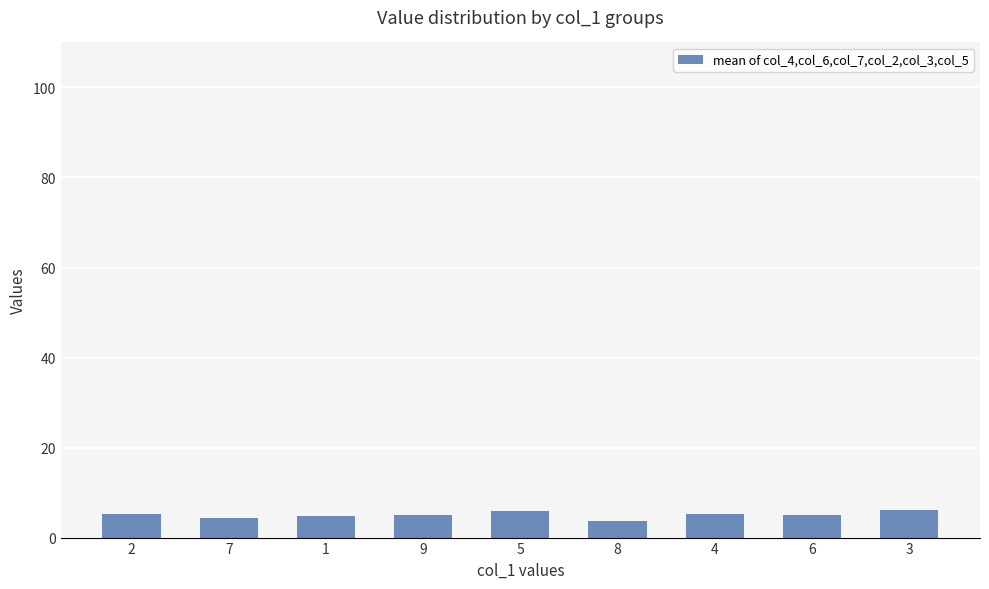

What is the difference between the maximum and minimum values?

2.5